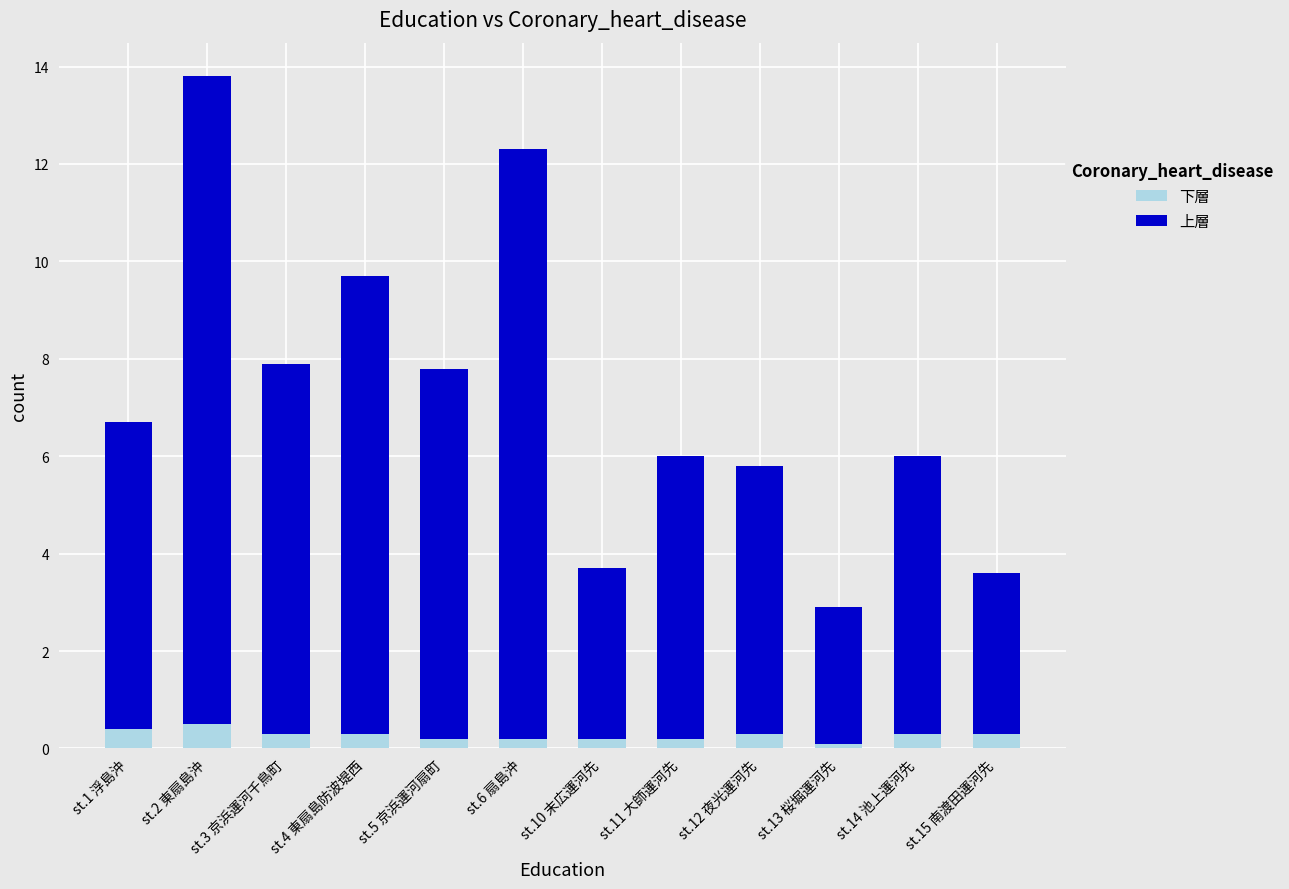

The value of 下層 at st.14 池上運河先 is 0.3. True or false?

True